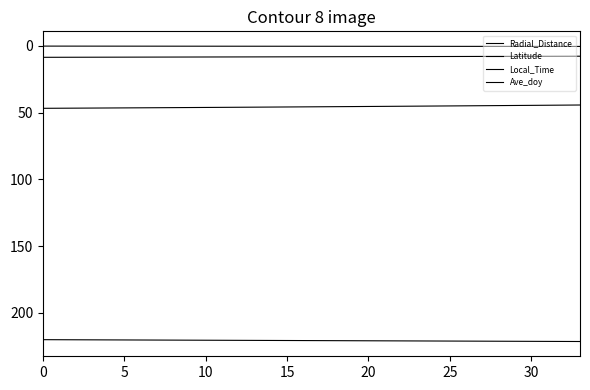

Does the chart display data point markers on the line(s)?

No